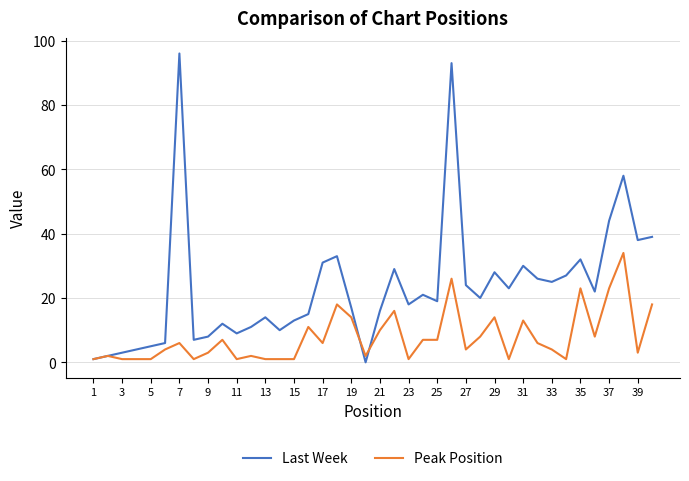

List the series in order of their peak value, highest first.

Last Week, Peak Position